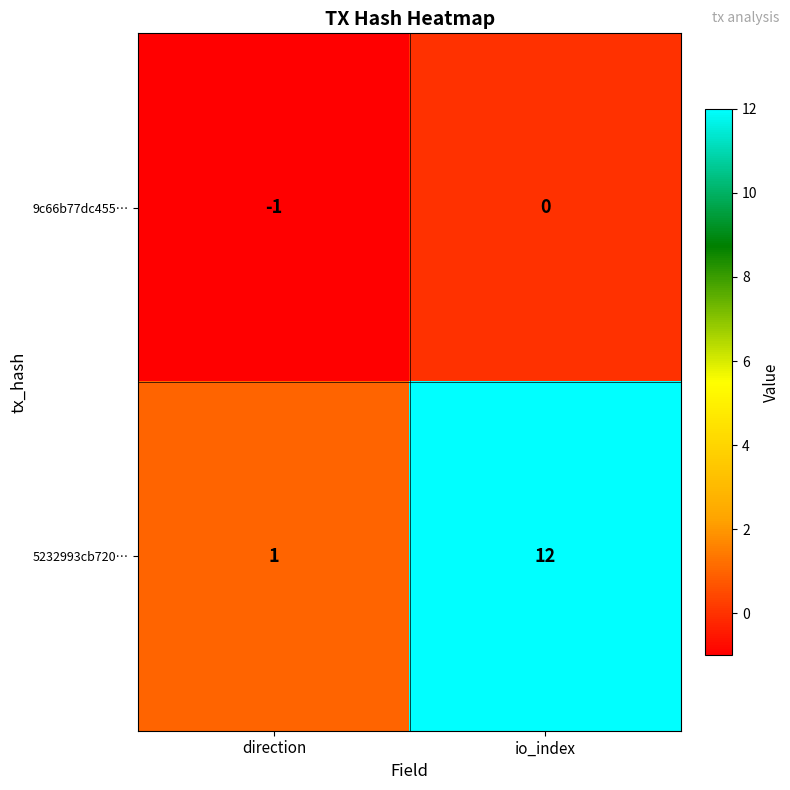

Reading right to left, transcribe all the data shown in this chart.

9c66b77dc455…: io_index=0	direction=-1
5232993cb720…: io_index=12	direction=1